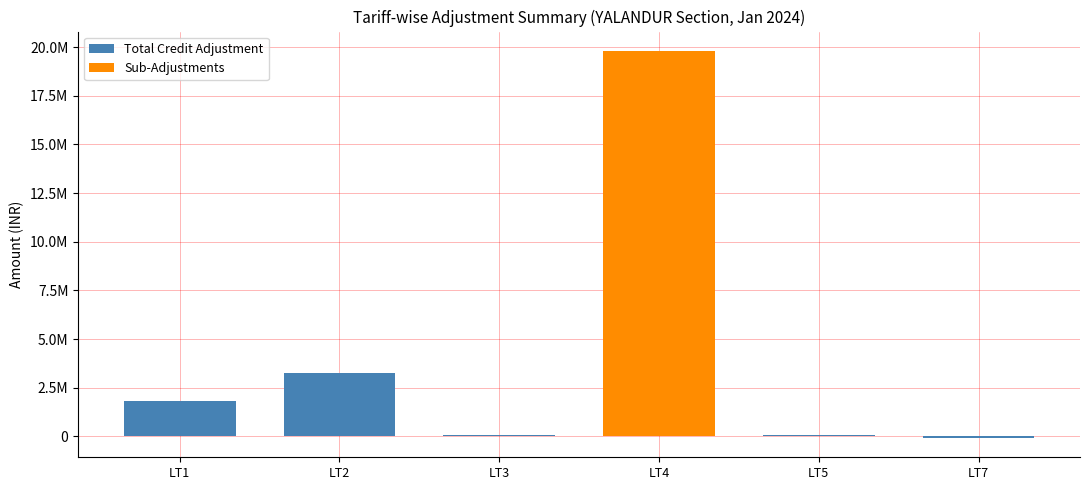

Reading left to right, what are all the values shown in this chart?

Total Credit Adjustment: LT1=1809619.2	LT2=3260656.1	LT3=76307.1	LT4=19806214.8	LT5=64049.6	LT7=-75530.2
Sub-Adjustments: LT1=0.0	LT2=4214.6	LT3=3373.1	LT4=19806214.8	LT5=14447.9	LT7=1053.0